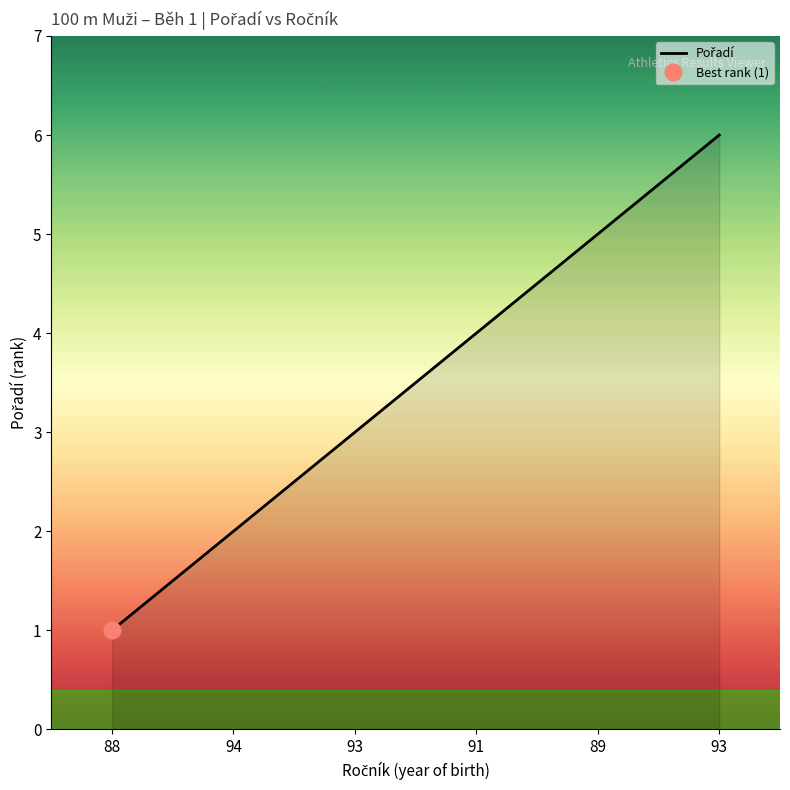

True or false: there are more than 1 points higher than both neighbors.

False